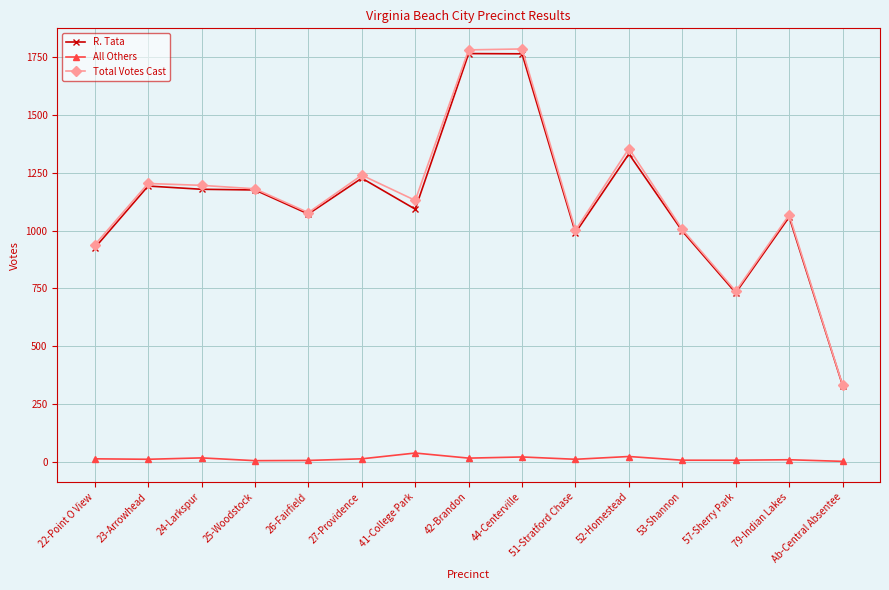

What is the total value across all series at 26-Fairfield?

2156